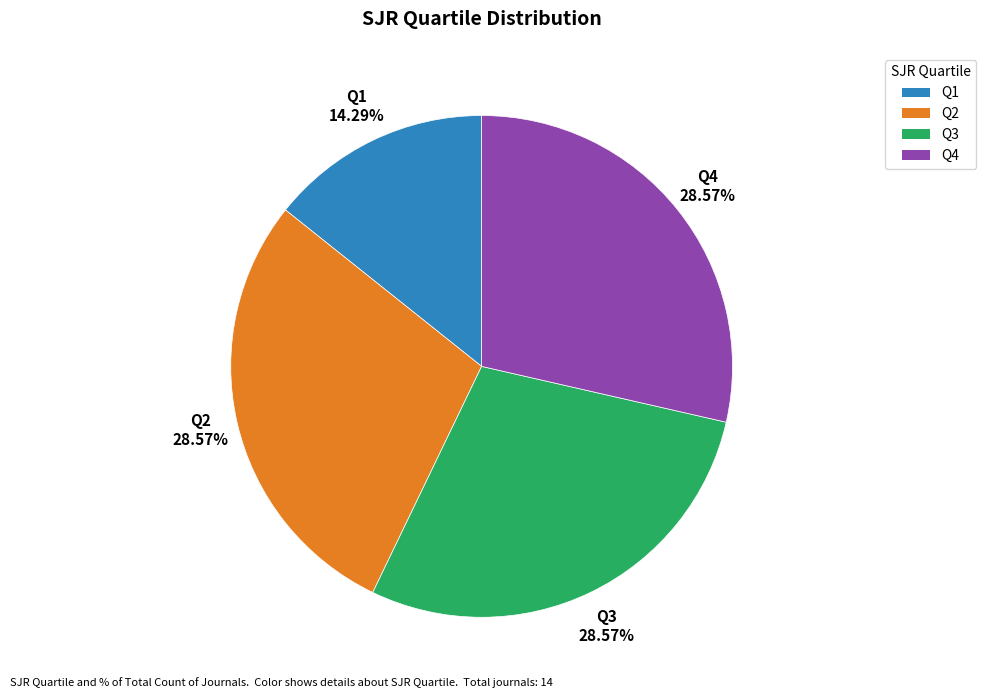

True or false: Q1 accounts for 5% of the total.

False